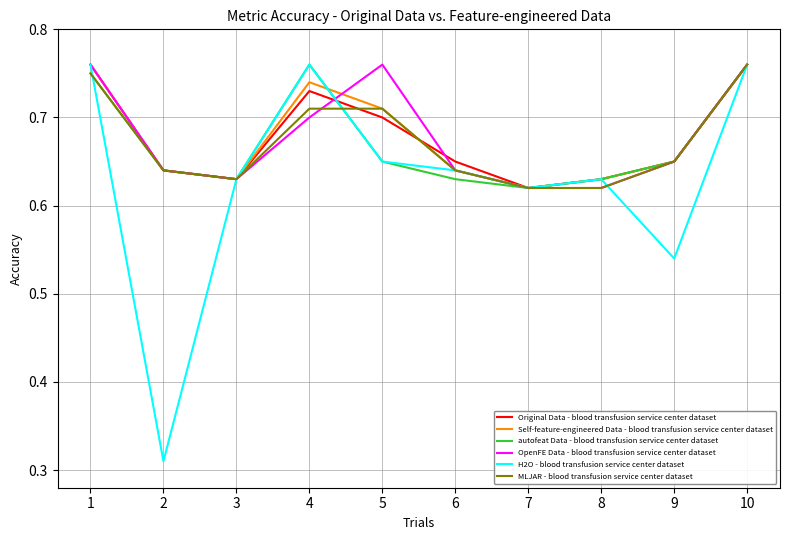

True or false: MLJAR - blood transfusion service center dataset has more than 2 interior local peaks.

False